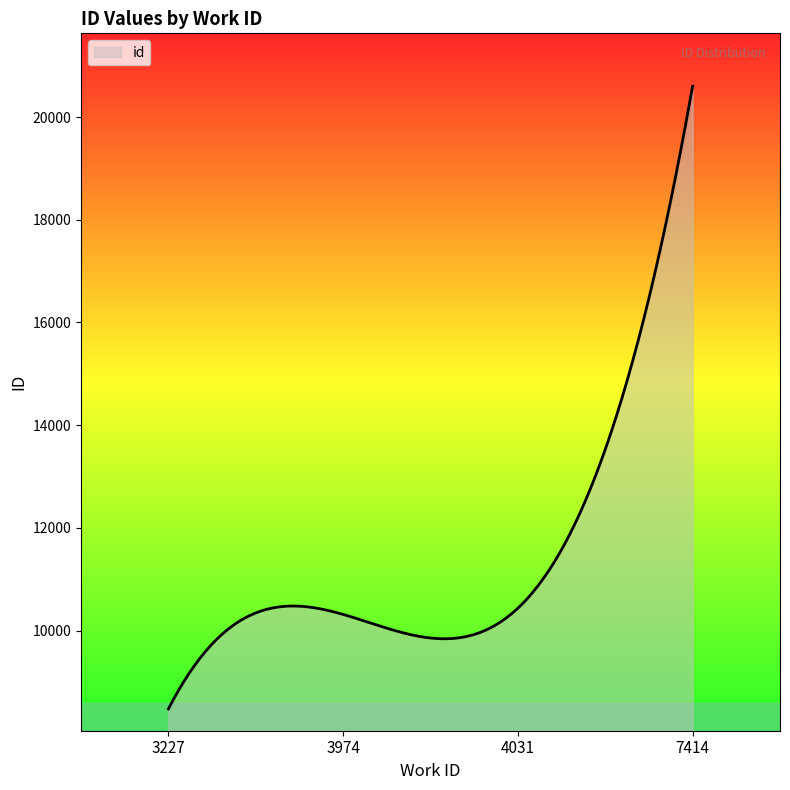

What is the difference between the maximum and minimum values?

12127.0